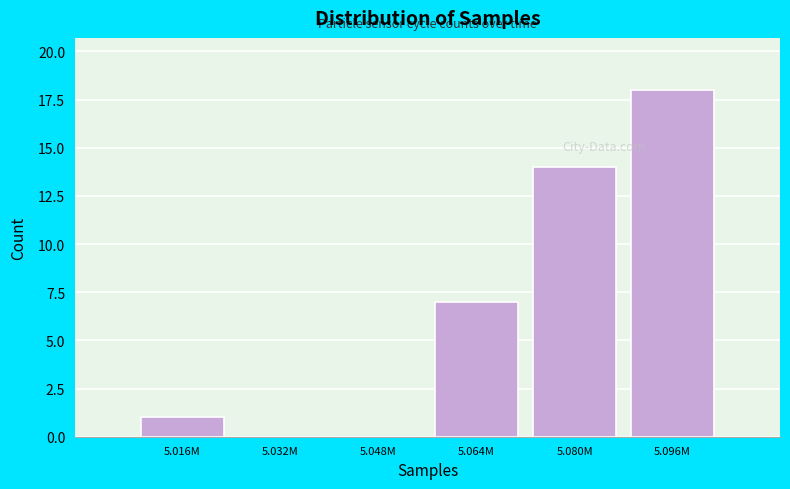

Reading right to left, list all the values displayed in this chart.

5.096M=18	5.080M=14	5.064M=7	5.048M=0	5.032M=0	5.016M=1